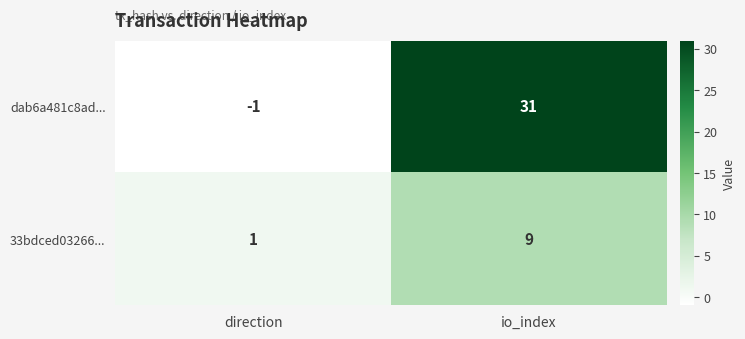

Reading left to right, transcribe all the data shown in this chart.

dab6a481c8ad...: -1	31
33bdced03266...: 1	9